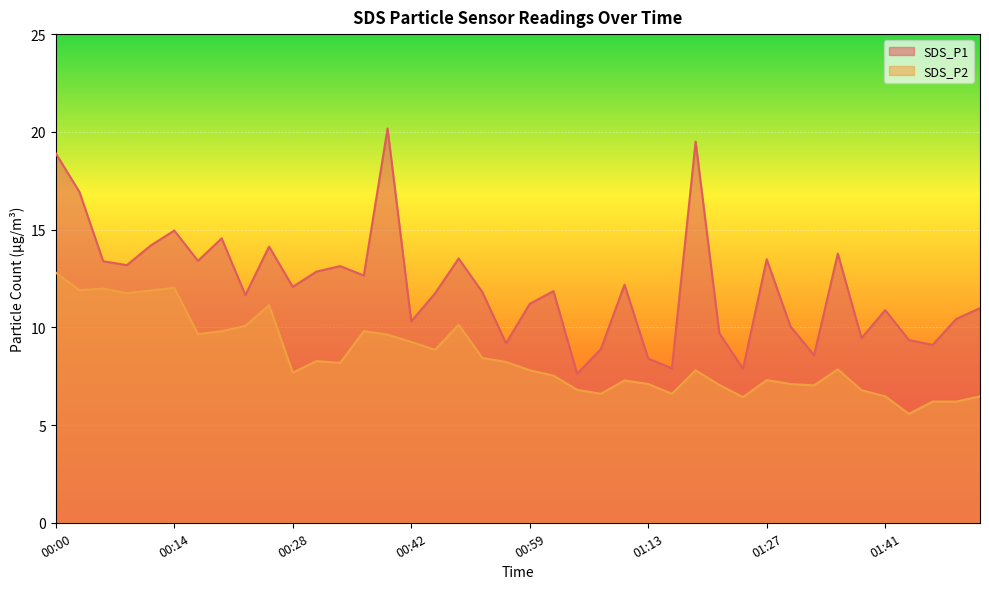

What is the label of the 2nd point from the right?

01:49